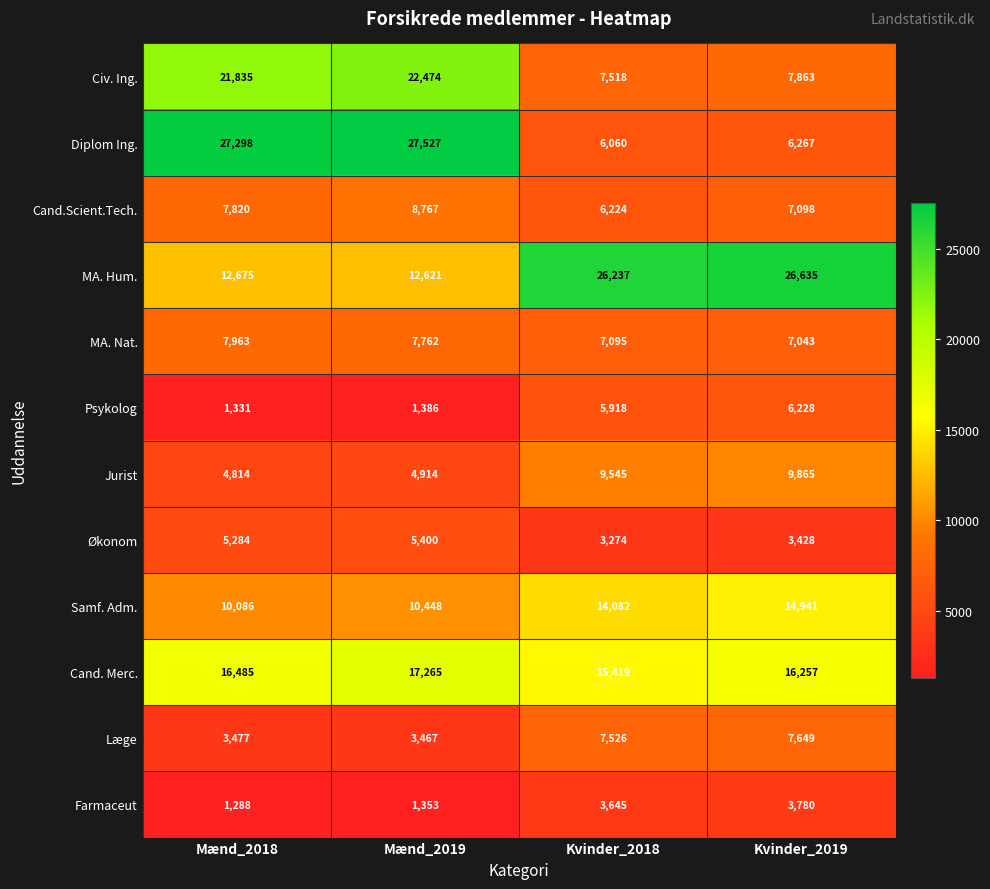

The value of MA. Hum. at Kvinder_2018 is 26237. True or false?

True